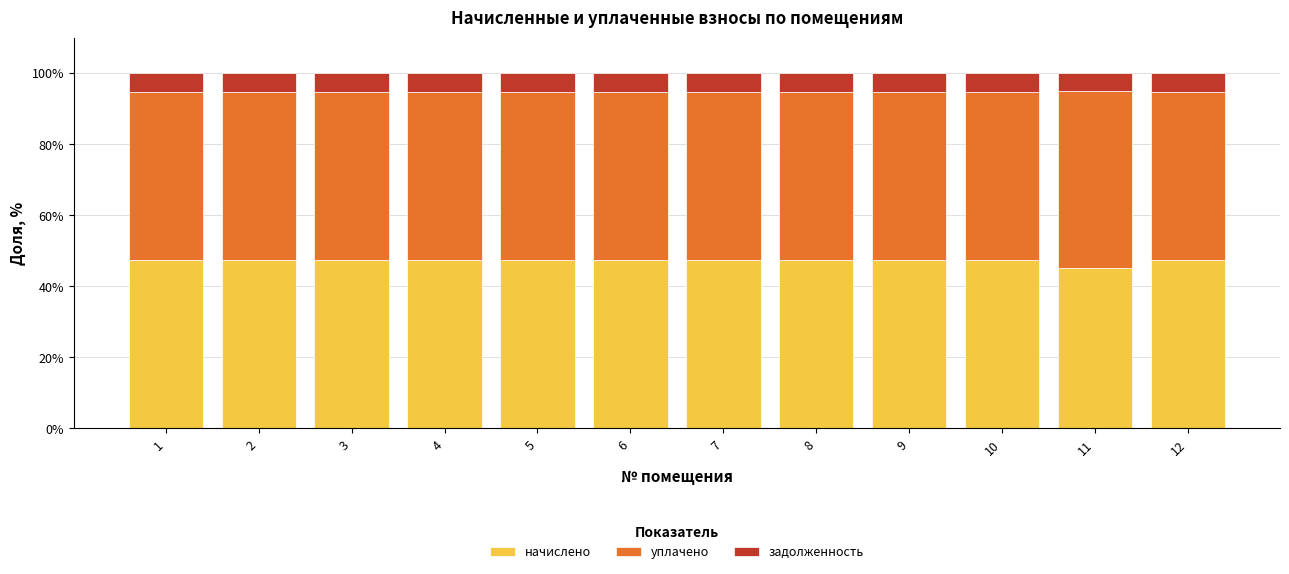

What is the highest value of the начислено series?

47.5